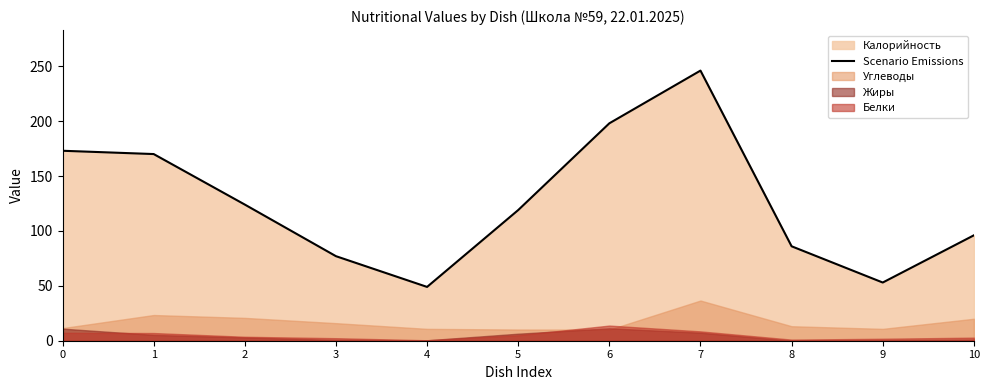

What is the difference between the values at 7 and 3?

169